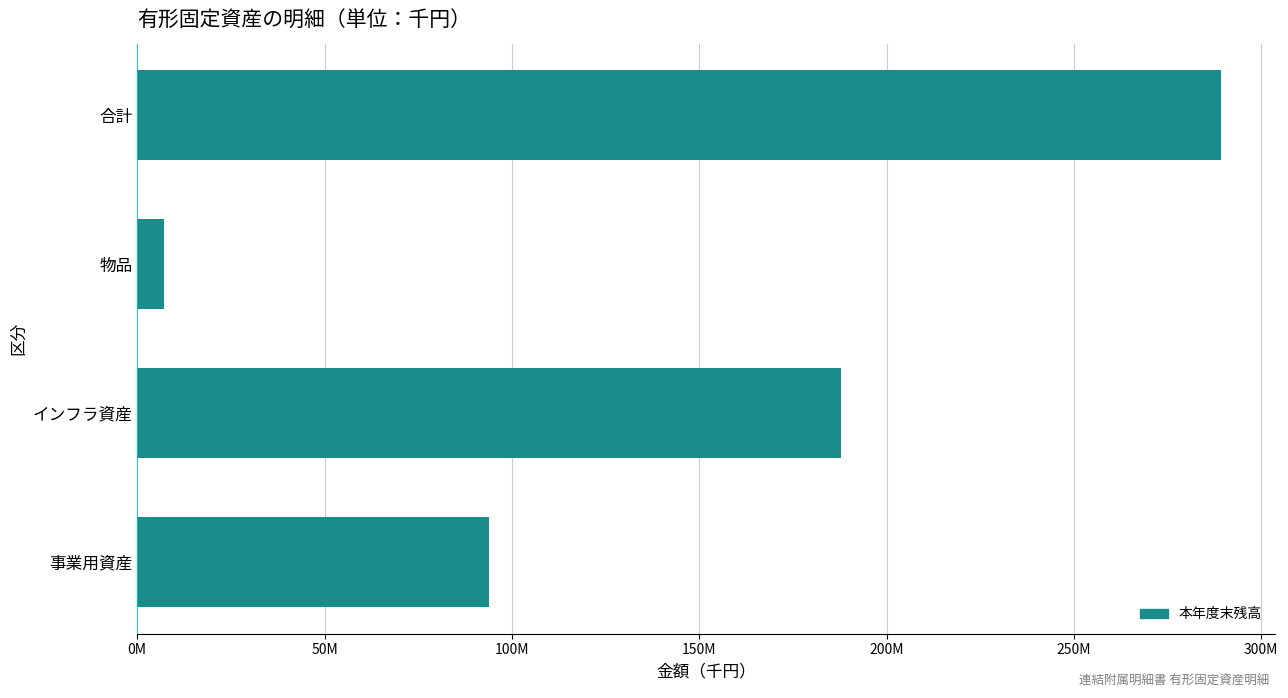

List the labels in order of value, largest first.

合計, インフラ資産, 事業用資産, 物品